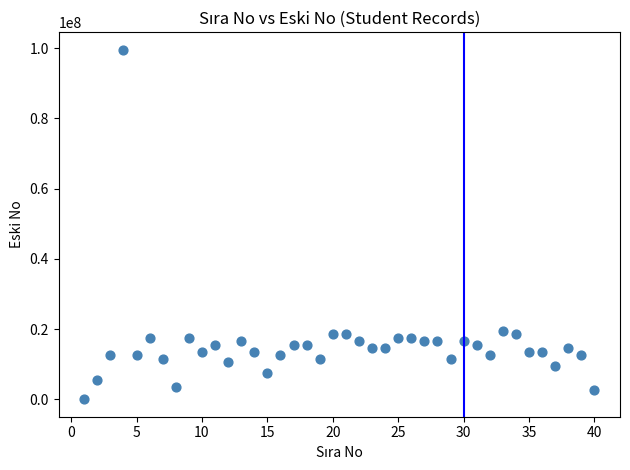

What is the range of X values (max minus min)?

39